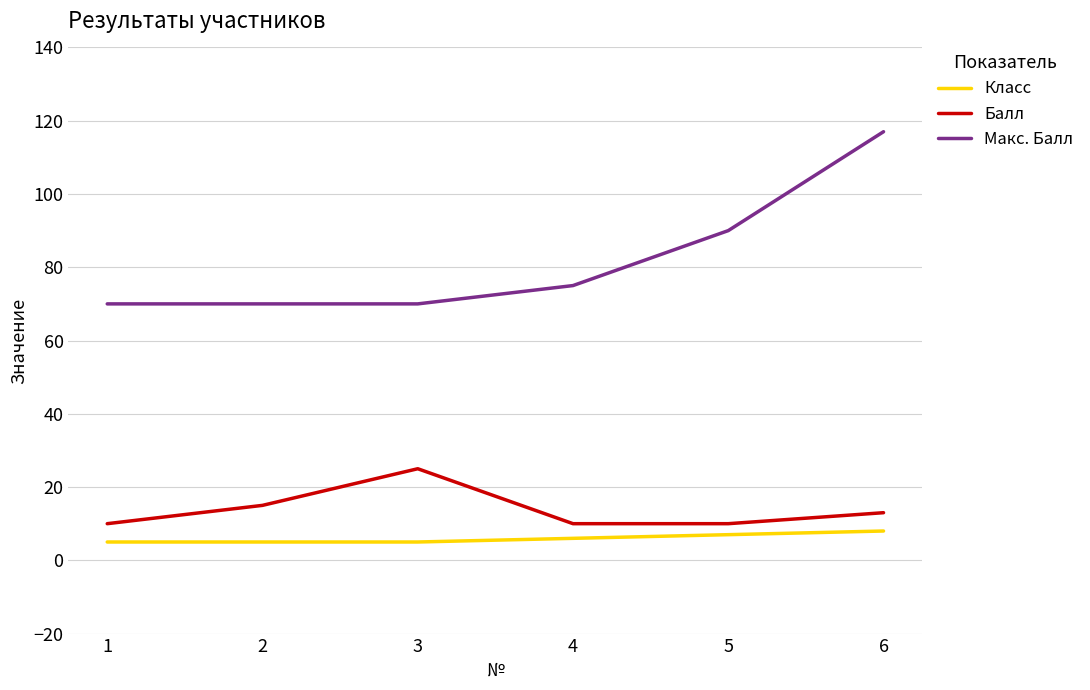

Which series changed the most between 1 and 3?

Балл